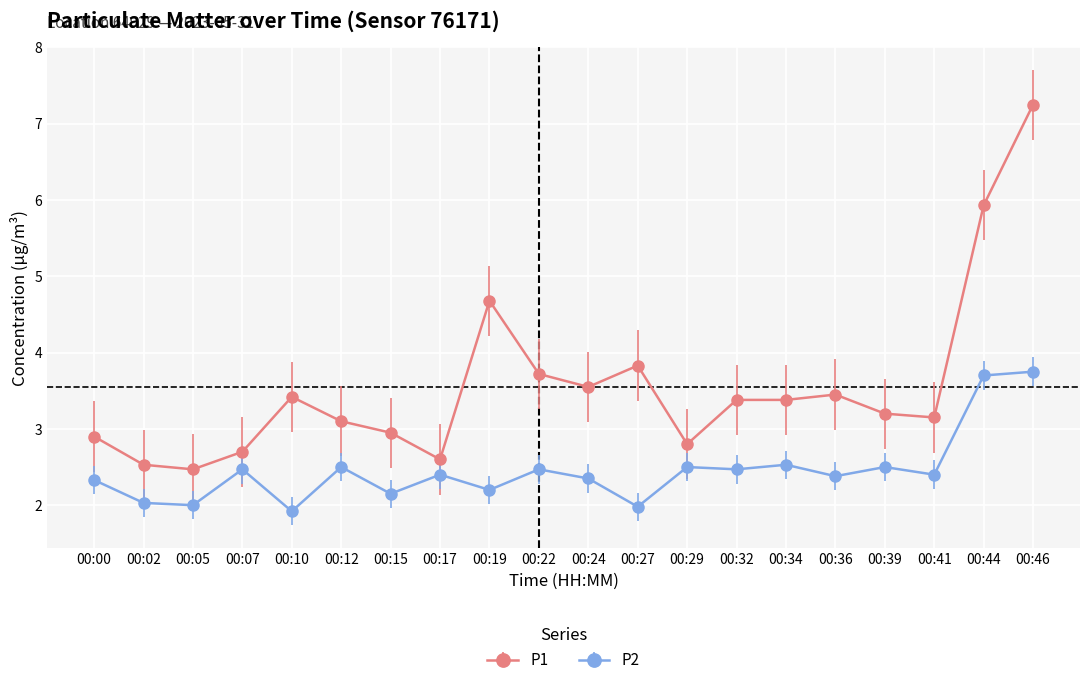

What is the value of the P2 point at the 1st from the left?

2.3